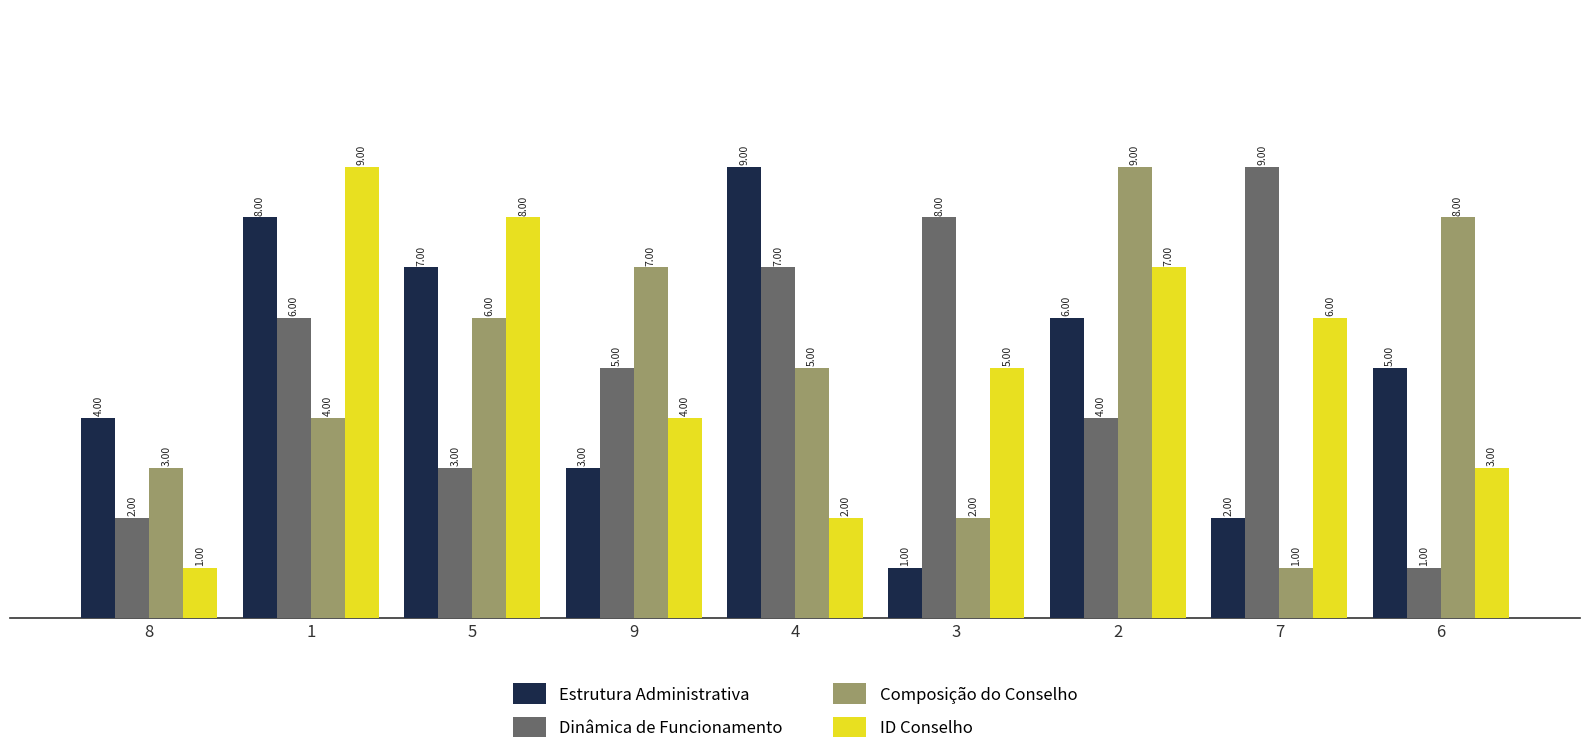

What value does the Dinâmica de Funcionamento series have at 3?

8